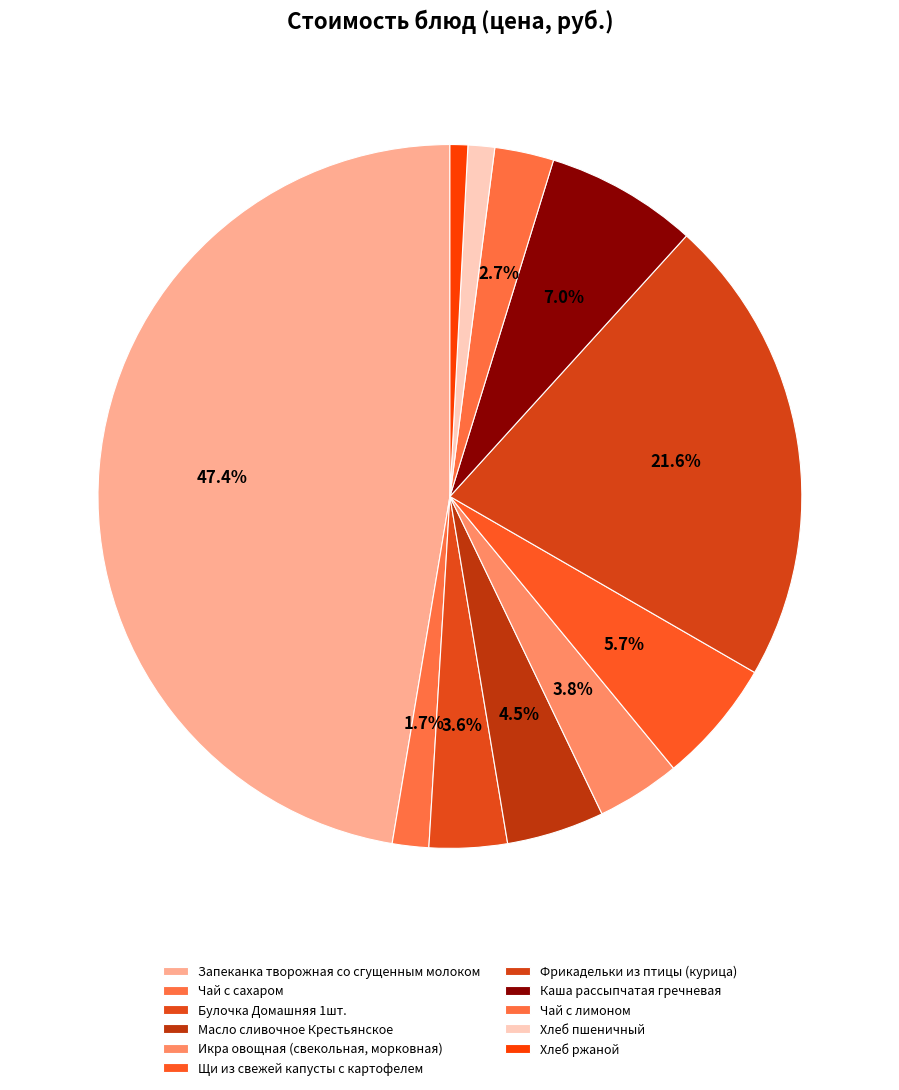

How many segments does this pie chart have?

11